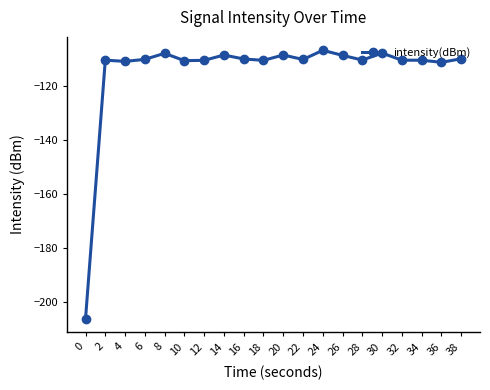

True or false: the data shows -59.4 at 12.

False